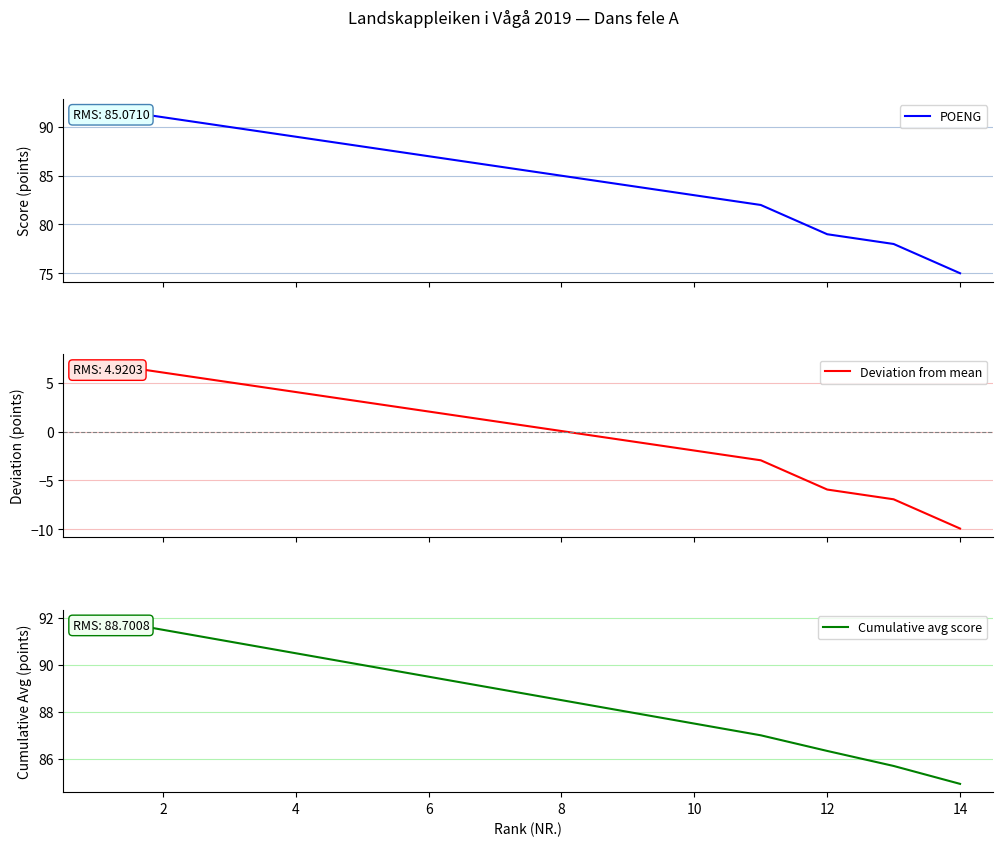

What is the approximate value of Cumulative avg score at 4?

90.5